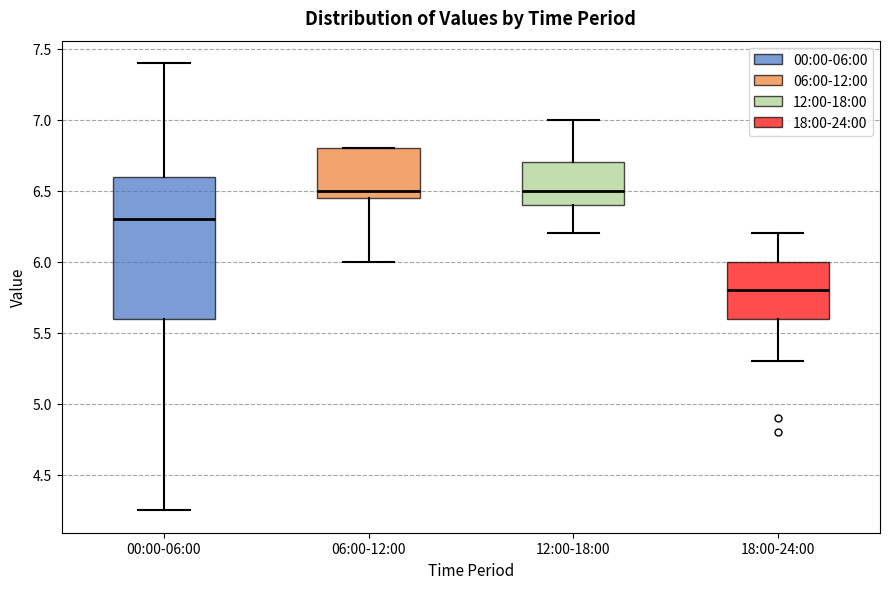

Reading left to right, transcribe this box plot: for each box, give where its median line is, the range the box spans, and where its two whiskers end, as read against the y-axis. The values are not printed on the chart, so give them approximately, as read against the axis.

00:00-06:00: median 6.30, box 5.60 to 6.60, whiskers 4.25 to 7.40
06:00-12:00: median 6.50, box 6.45 to 6.80, whiskers 6.00 to 6.80
12:00-18:00: median 6.50, box 6.40 to 6.70, whiskers 6.20 to 7.00
18:00-24:00: median 5.80, box 5.60 to 6.00, whiskers 5.30 to 6.20